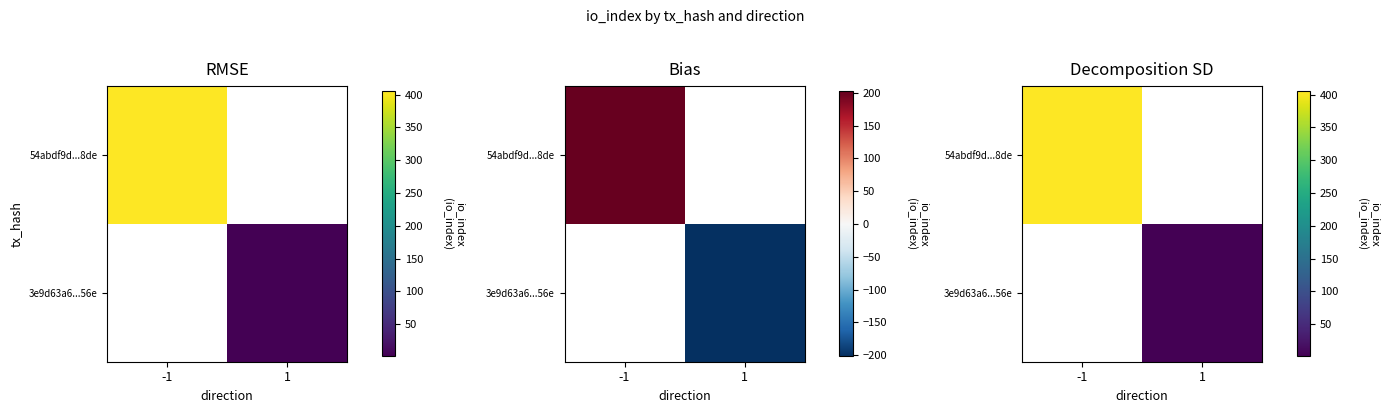

Is the value of 54abdf9d...8de at 1 greater than the value of 3e9d63a6...56e at -1?

No